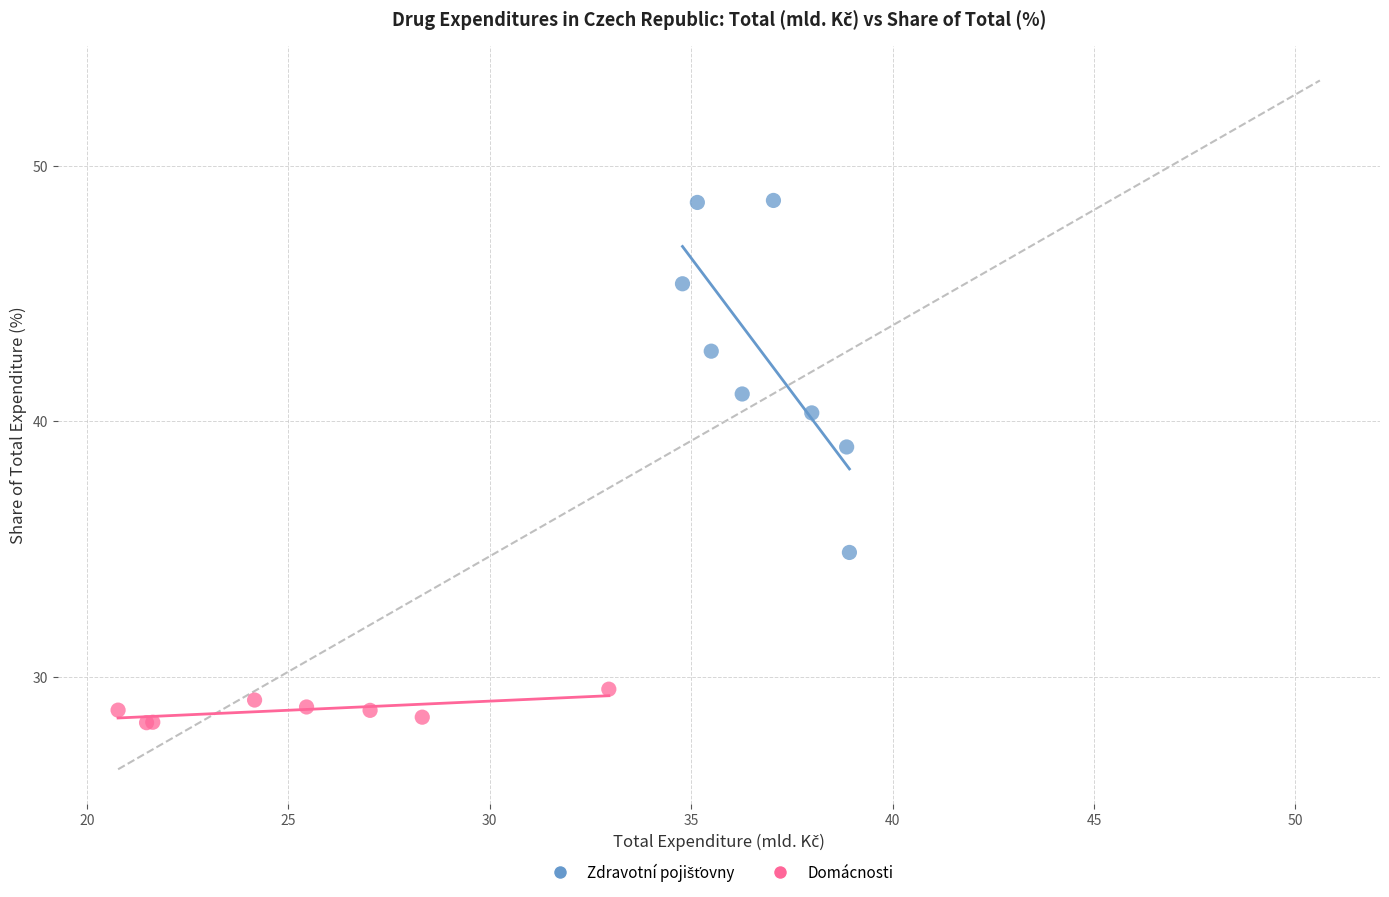

Which series reaches the minimum Y coordinate?

Domácnosti